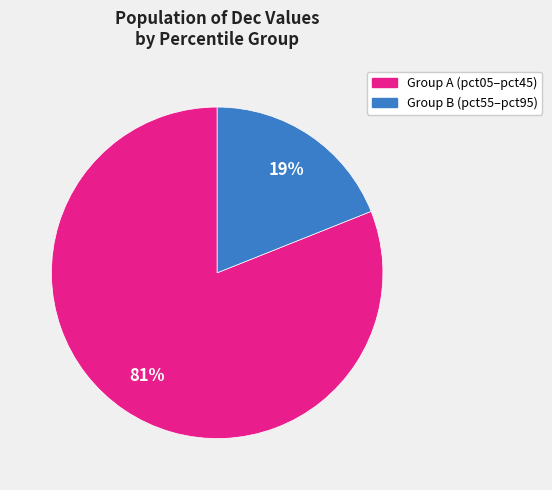

To the nearest percent, what is the average slice percentage?

50%